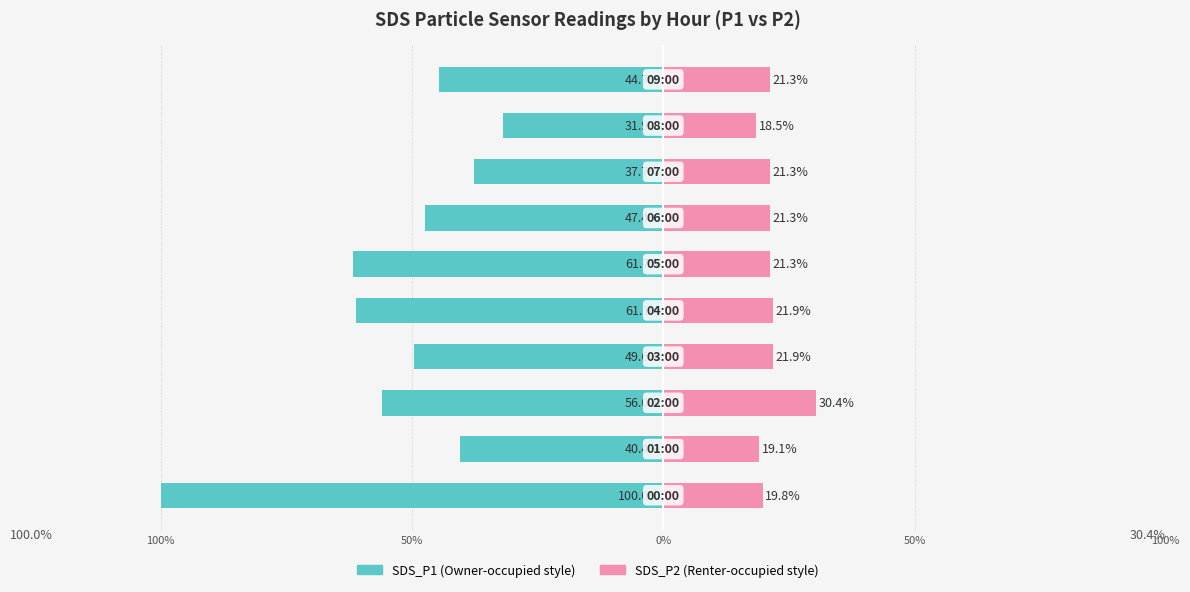

How many values in the SDS_P1 series exceed -47?

4